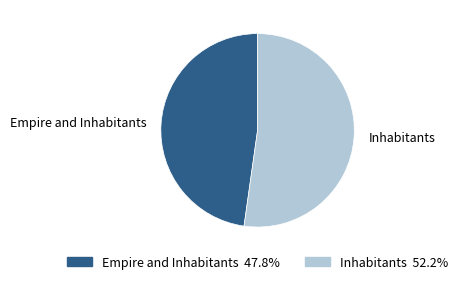

Approximately how many times larger is the value at Inhabitants compared to Empire and Inhabitants?

1.1